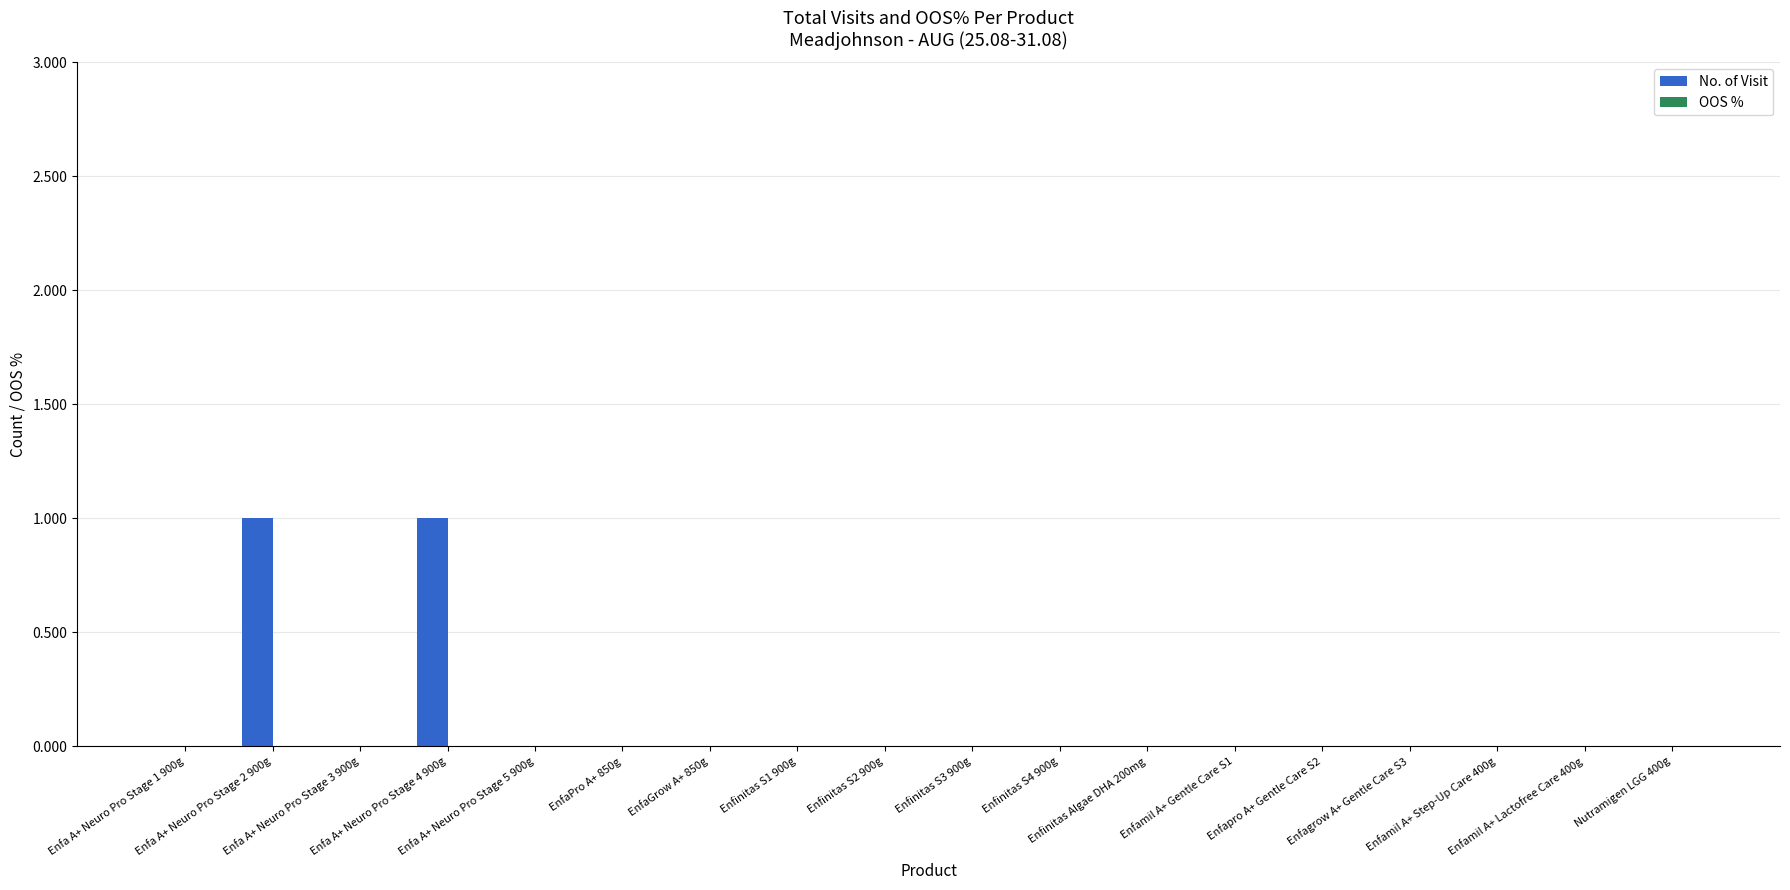

How many series are shown in this chart?

1